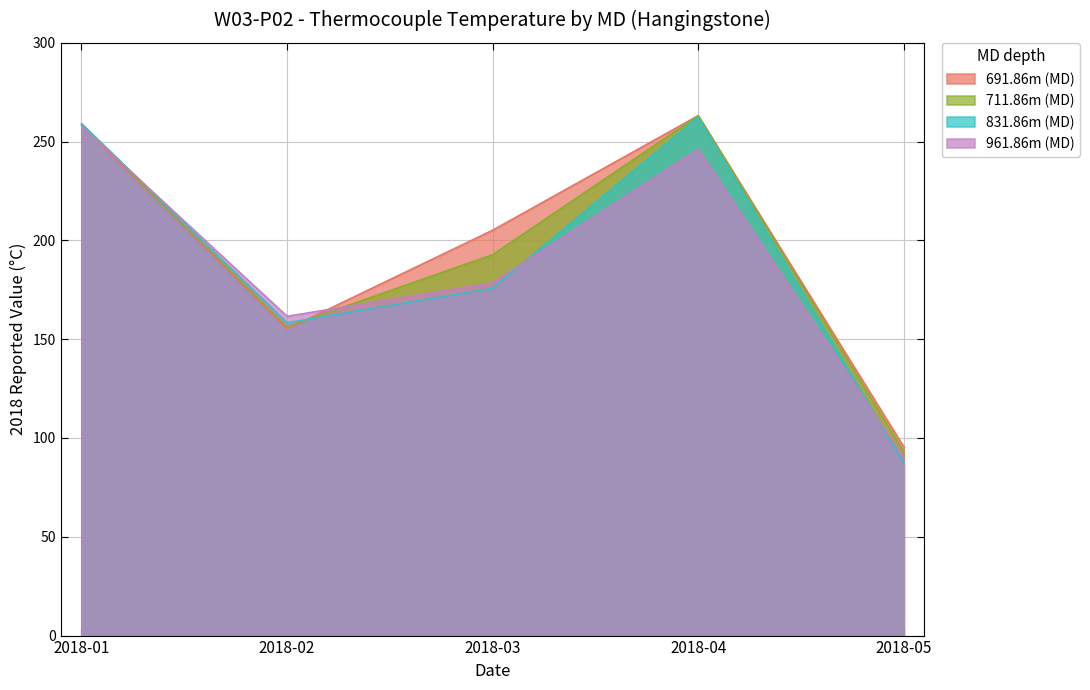

True or false: 691.86m (MD) and 711.86m (MD) intersect in this chart.

True